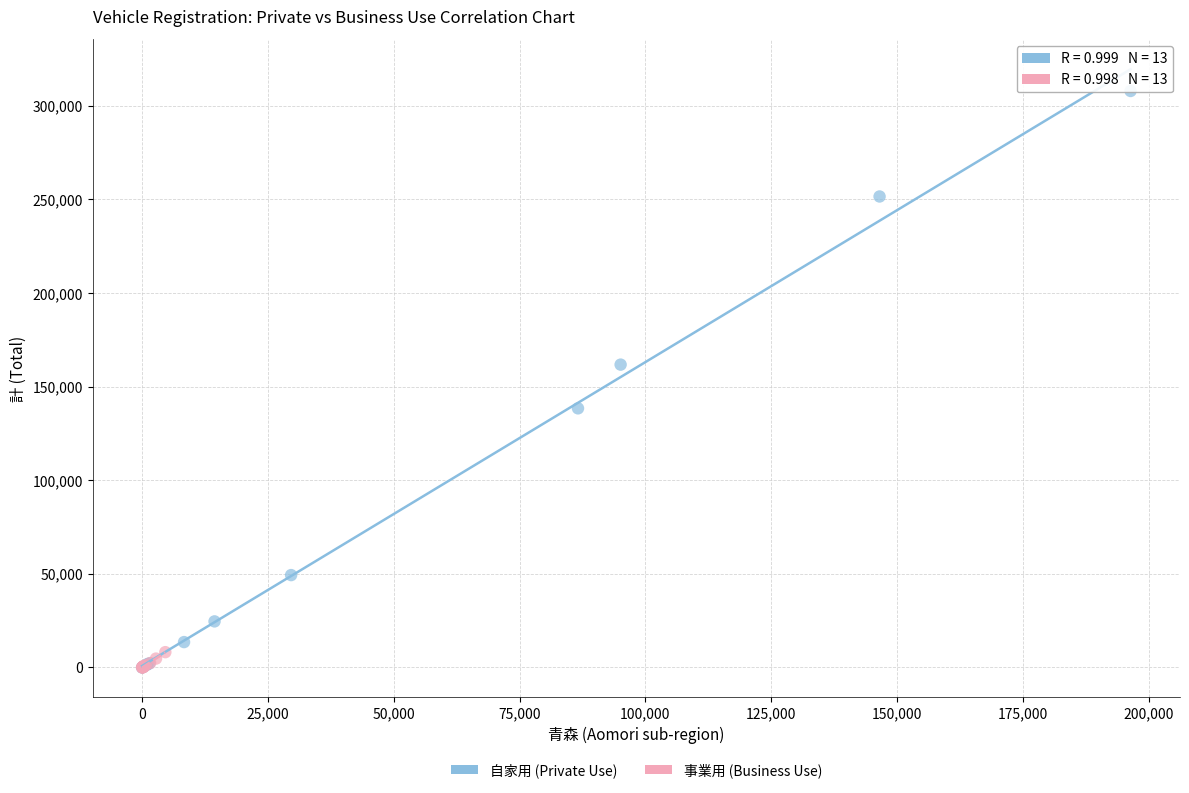

Which series has the largest Y range (max minus min)?

自家用 (Private Use)